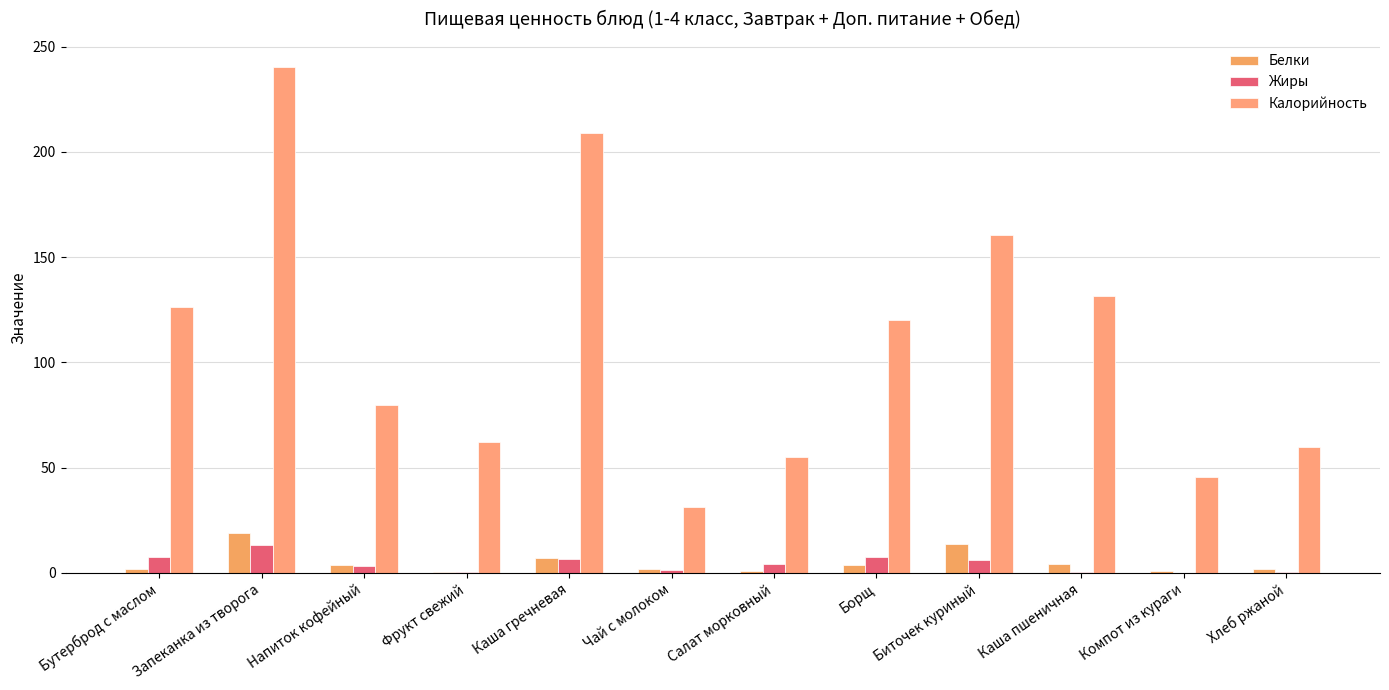

How many data points in Калорийность are above 119?

6